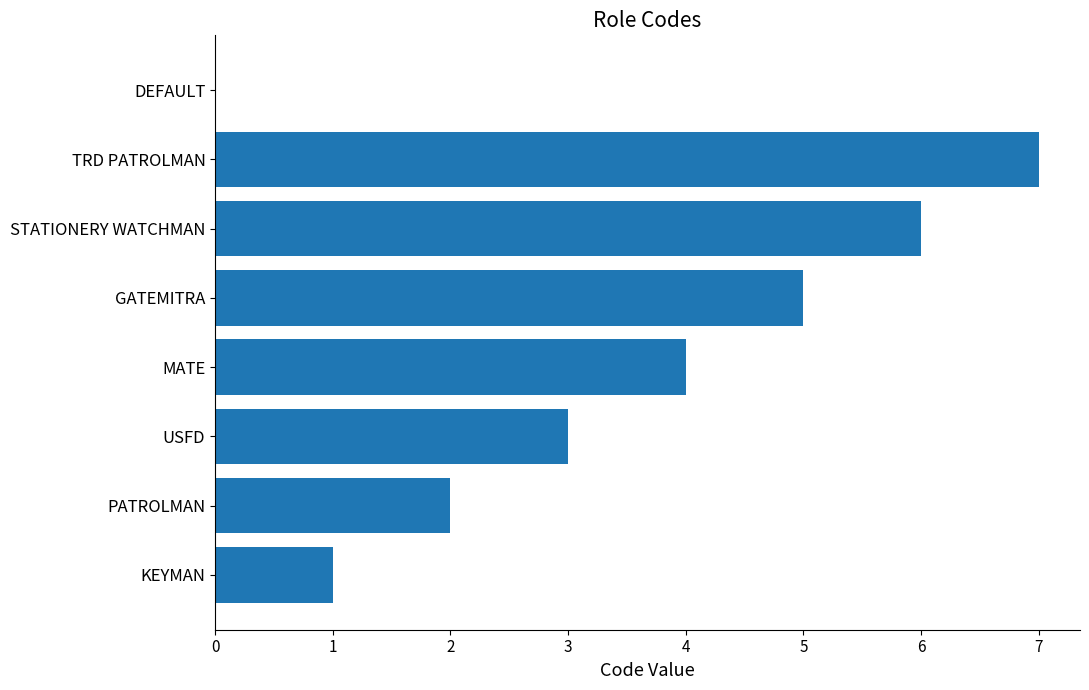

Where is the data nearest to the value 3?

USFD